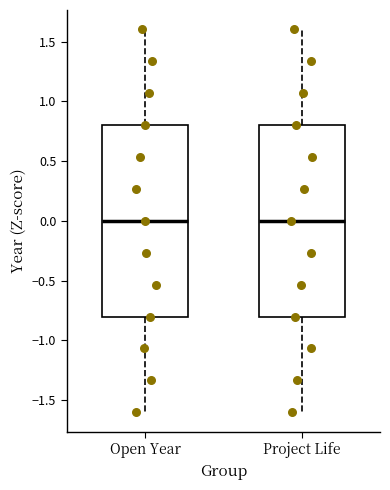

Reading left to right, transcribe this box plot: for each box, give where its median line is, the range the box spans, and where its two whiskers end, as read against the y-axis. The values are not printed on the chart, so give them approximately, as read against the axis.

Open Year: median 0.0, box -0.8 to 0.8, whiskers -1.6 to 1.6
Project Life: median 0.0, box -0.8 to 0.8, whiskers -1.6 to 1.6